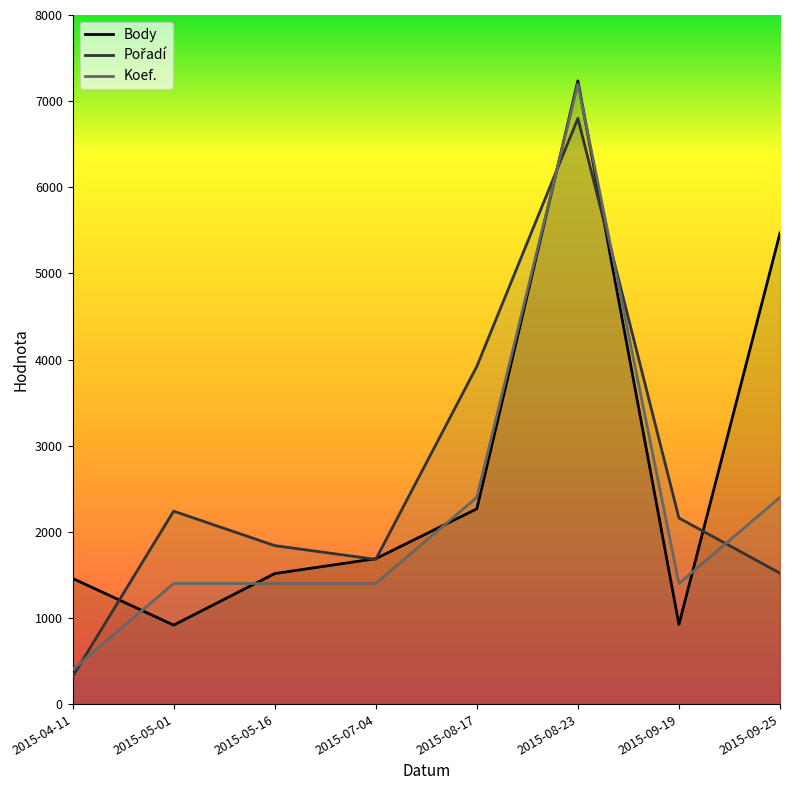

How many lines are shown in the chart?

3